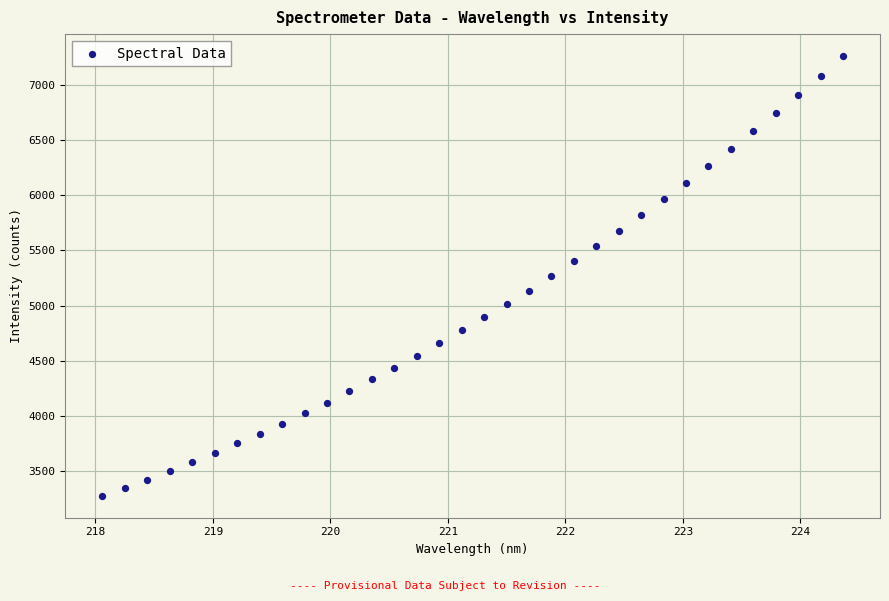

What is the range of Y values (max minus min)?

3980.7